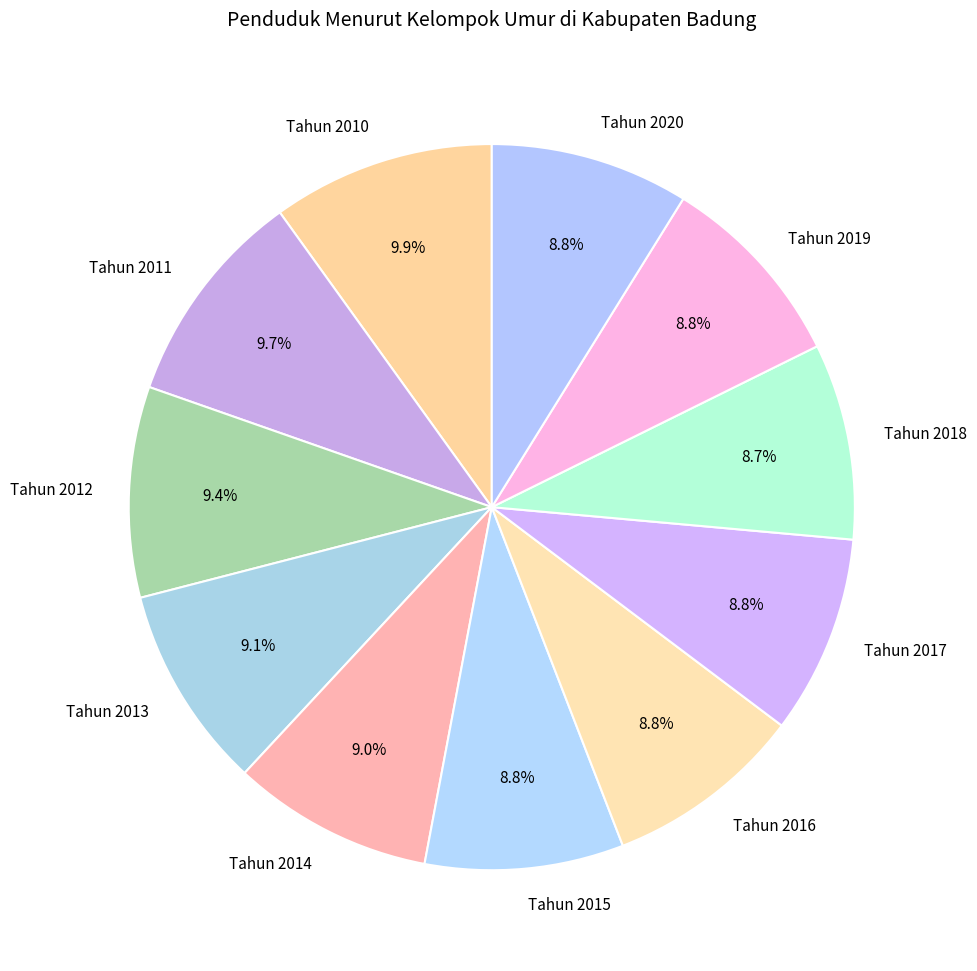

Is there a majority slice in this chart?

No